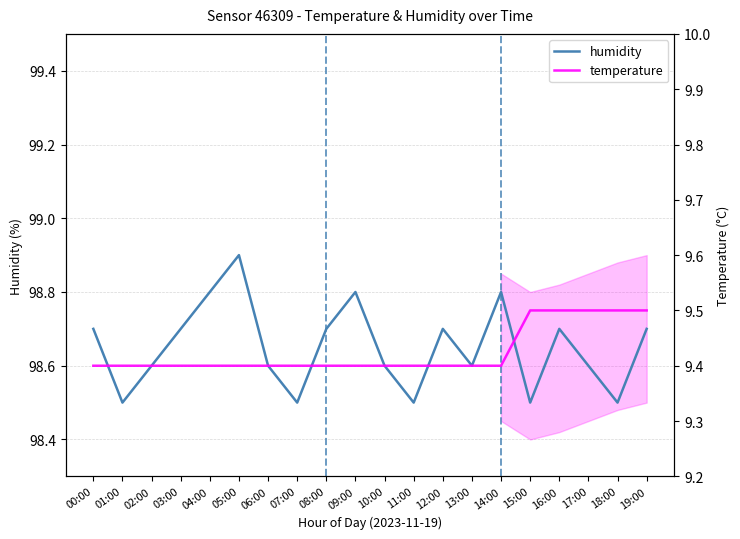

At which category is the sum across all series the highest?

05:00